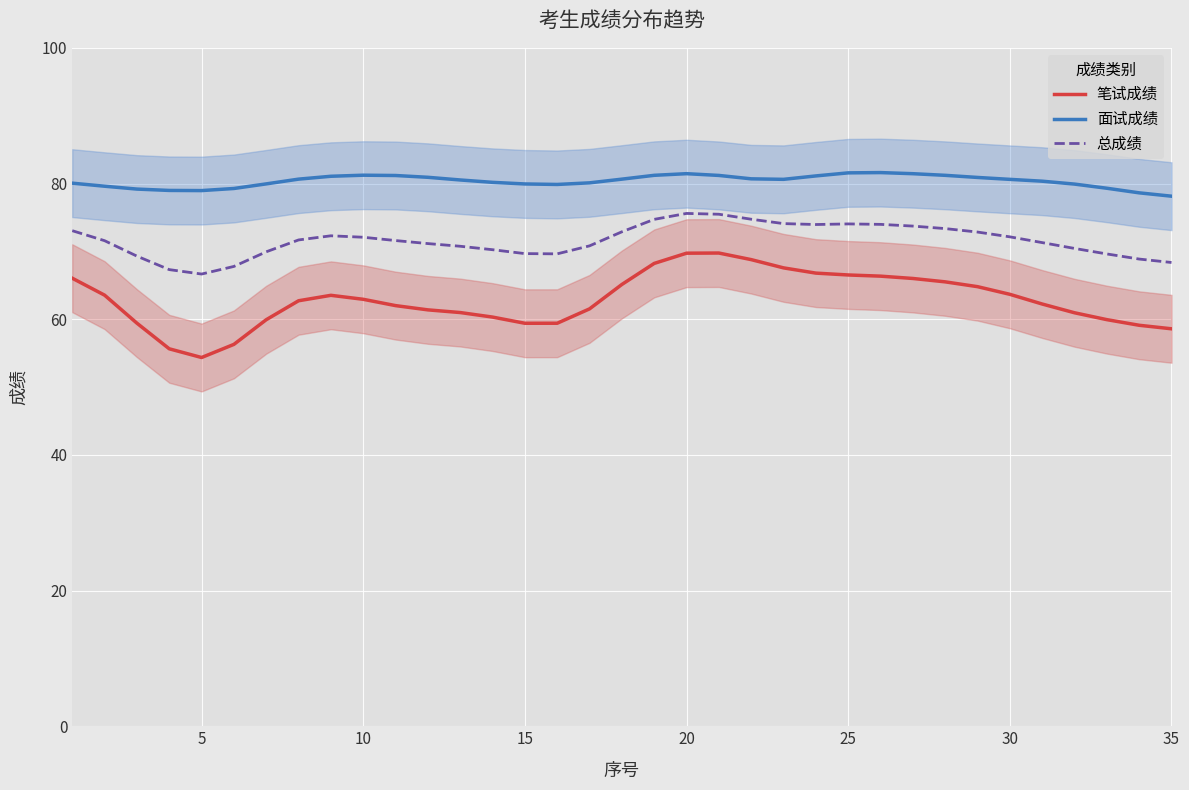

Reading right to left, list all the values displayed in this chart.

笔试成绩: 58.6	59.1	59.9	60.9	62.2	63.7	64.8	65.5	66.0	66.3	66.5	66.8	67.6	68.8	69.8	69.7	68.2	65.1	61.5	59.4	59.4	60.3	61.0	61.4	62.0	62.9	63.5	62.7	59.9	56.3	54.4	55.6	59.4	63.5	66.0
面试成绩: 78.1	78.6	79.3	79.9	80.3	80.6	80.9	81.2	81.4	81.6	81.6	81.1	80.6	80.7	81.2	81.5	81.2	80.6	80.1	79.9	79.9	80.2	80.5	80.9	81.2	81.2	81.1	80.6	79.9	79.3	79.0	79.0	79.2	79.6	80.1
总成绩: 68.4	68.9	69.6	70.4	71.3	72.1	72.8	73.4	73.7	74.0	74.0	74.0	74.1	74.7	75.5	75.6	74.7	72.9	70.8	69.6	69.7	70.2	70.8	71.1	71.6	72.1	72.3	71.7	69.9	67.8	66.7	67.3	69.3	71.6	73.0